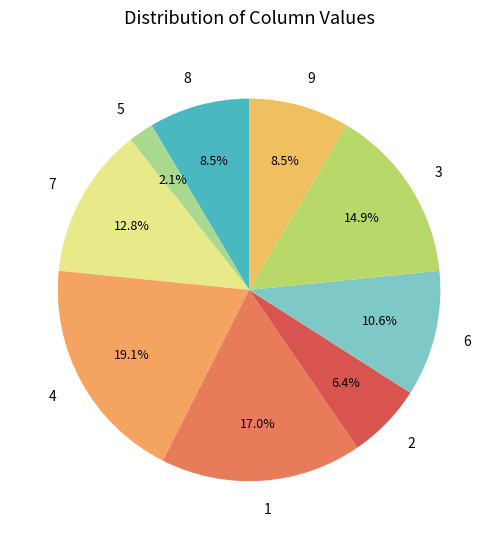

The 5 slice represents 23% of the pie. True or false?

False